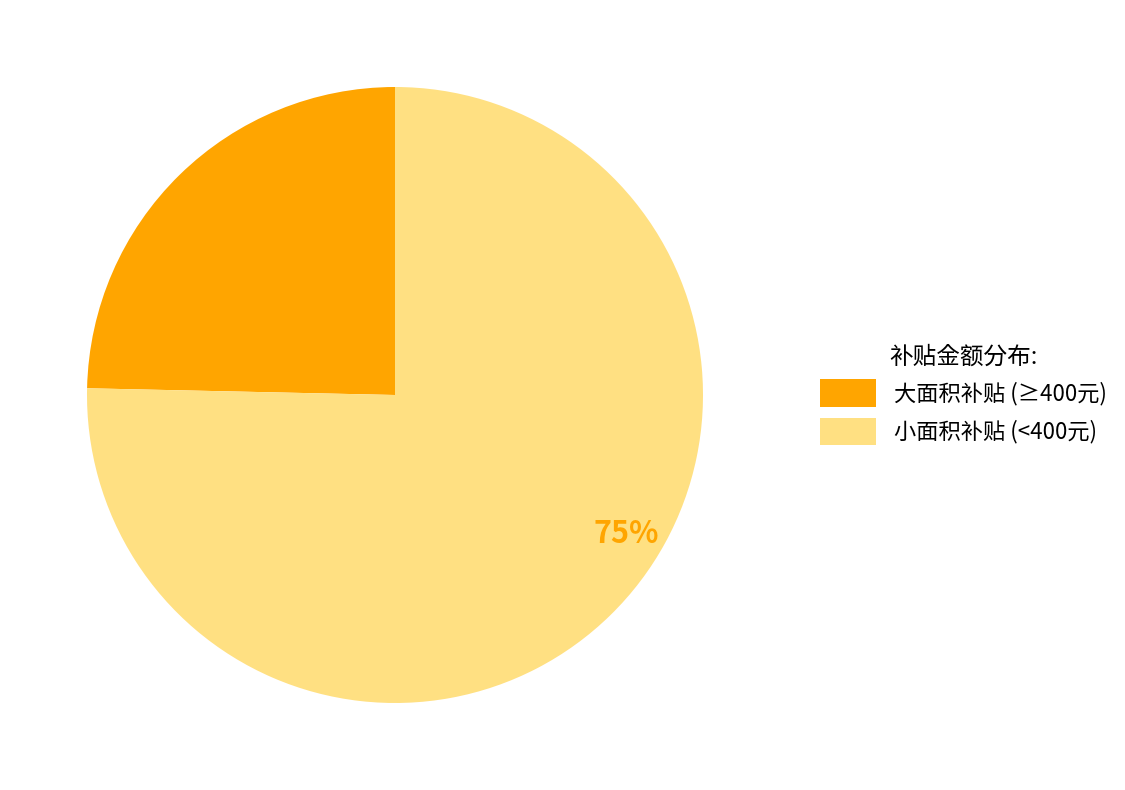

Which slice is the smallest?

大面积补贴 (≥400元)